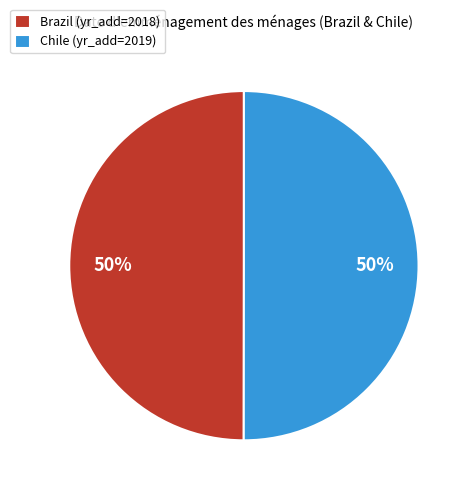

What percentage is the Chile (yr_add=2019) slice, to the nearest percent?

50%